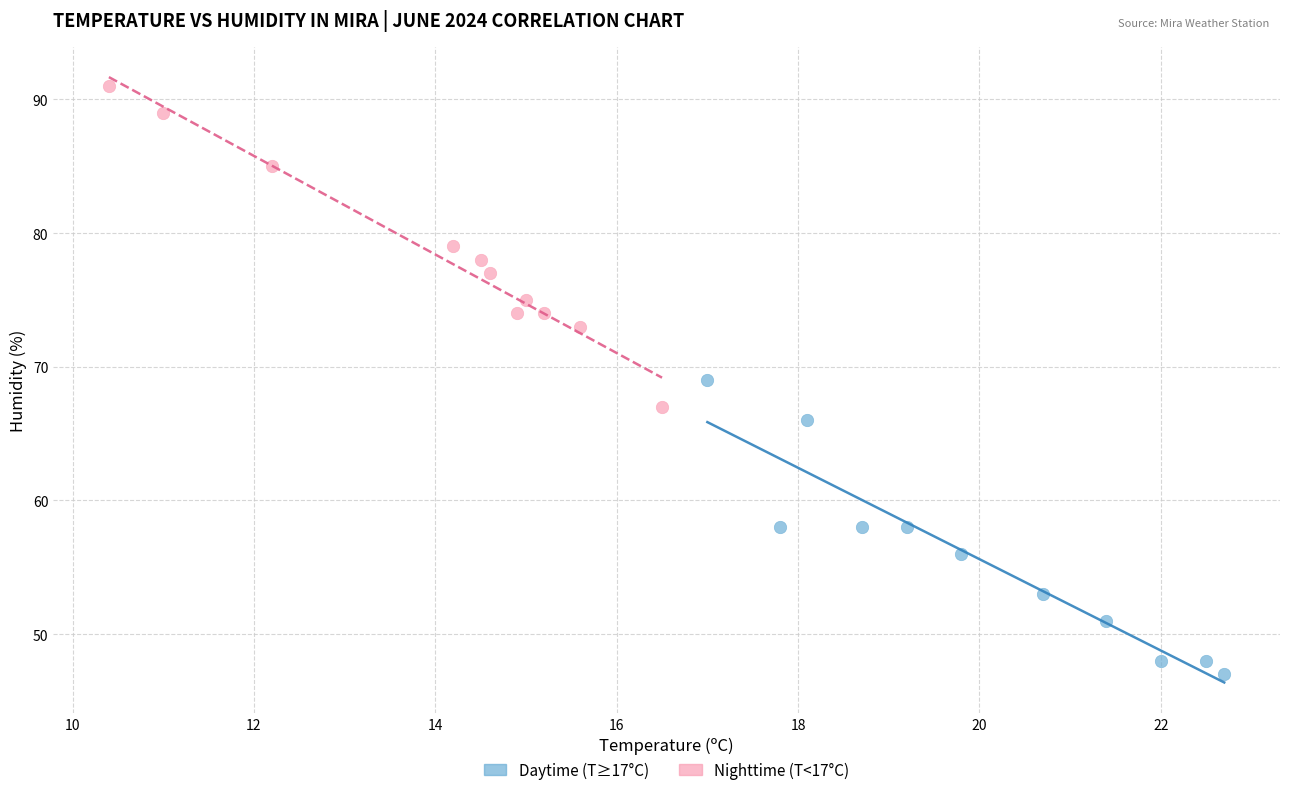

Which series reaches the maximum Y coordinate?

Nighttime (T<17°C)